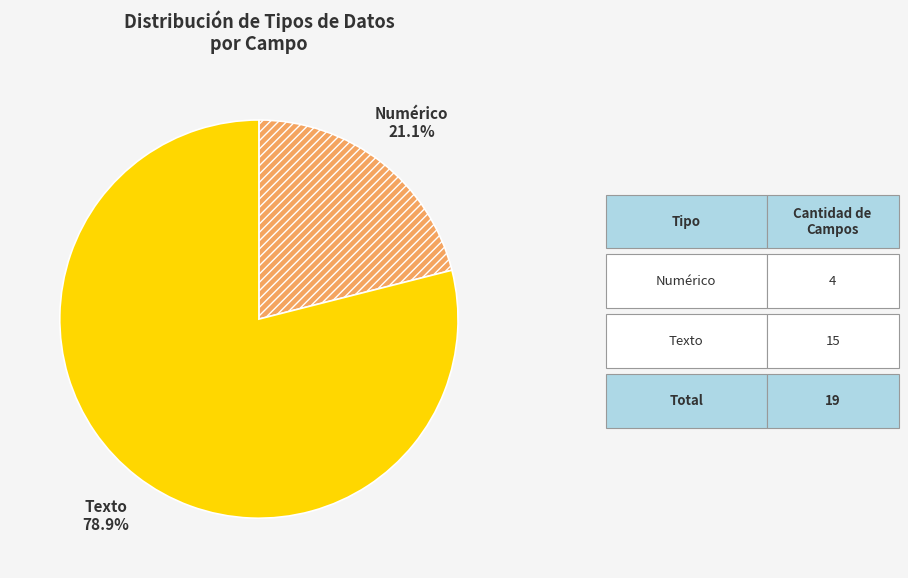

Between Numérico and Texto, which is larger?

Texto